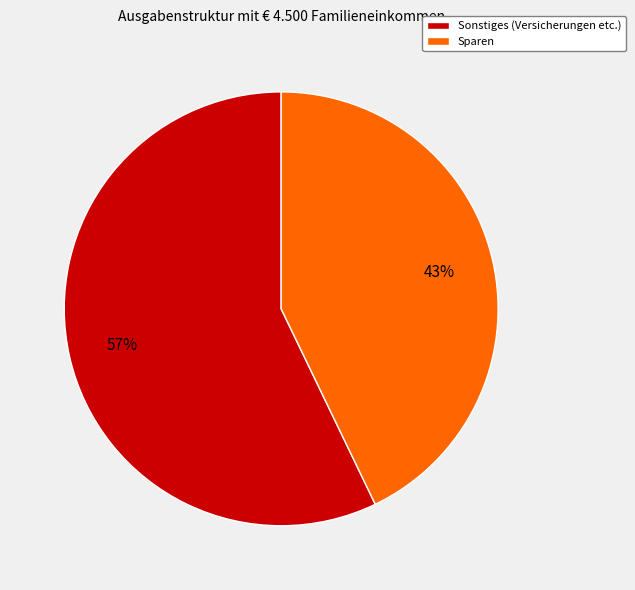

Combined, do Sparen and Sonstiges (Versicherungen etc.) account for over 50%?

Yes